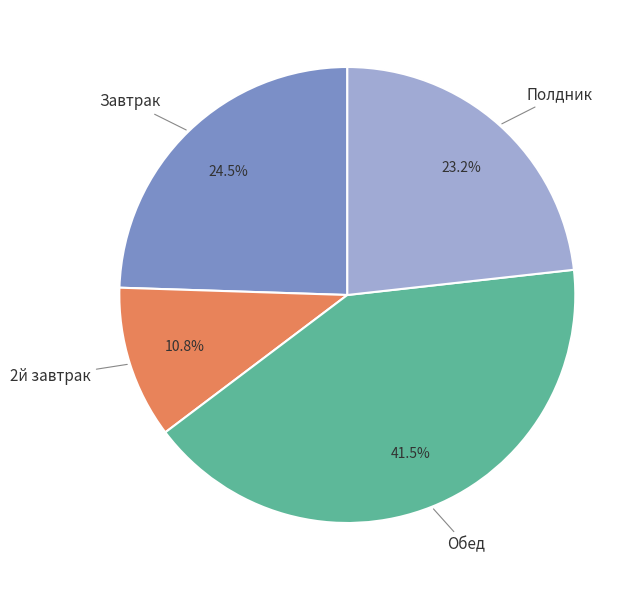

What is the largest slice in the pie chart?

Обед